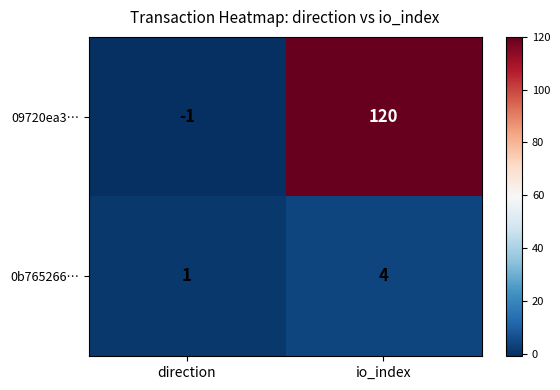

Between direction and io_index, which series saw the biggest shift?

09720ea3…